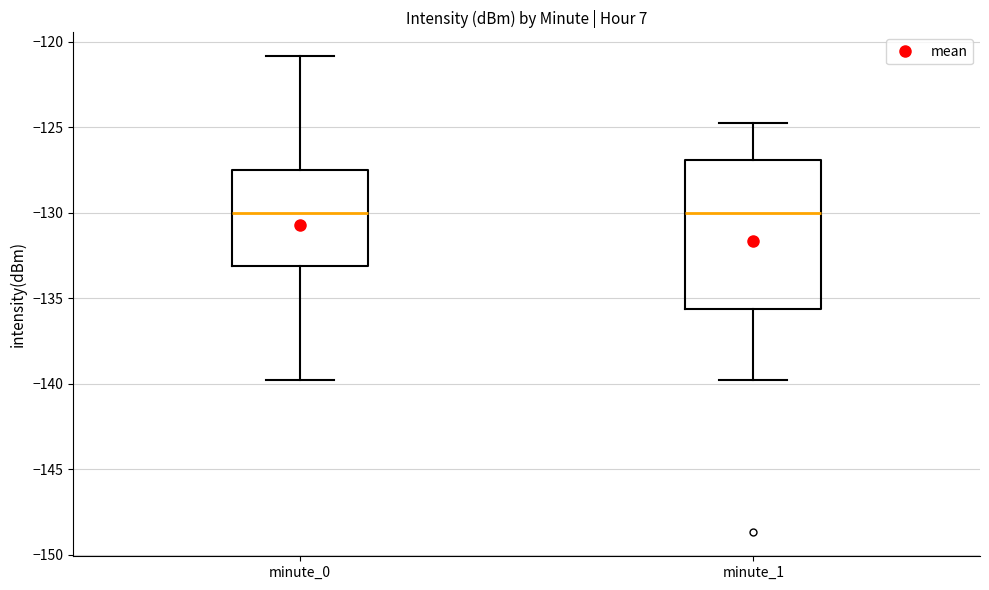

Reading left to right, transcribe this box plot: for each box, give where its median line is, the range the box spans, and where its two whiskers end, as read against the y-axis. The values are not printed on the chart, so give them approximately, as read against the axis.

minute_0: median -130.0, box -133.0 to -127.5, whiskers -140.0 to -121.0
minute_1: median -130.0, box -135.5 to -127.0, whiskers -140.0 to -124.5